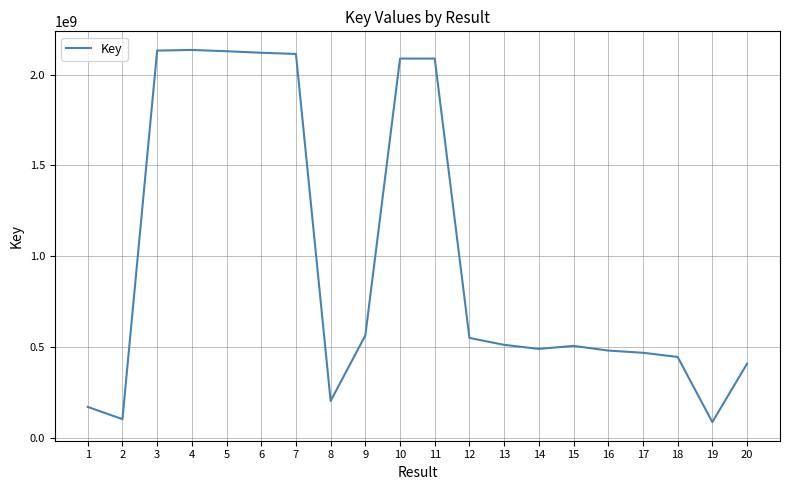

What is the sum of all values?

19776582893